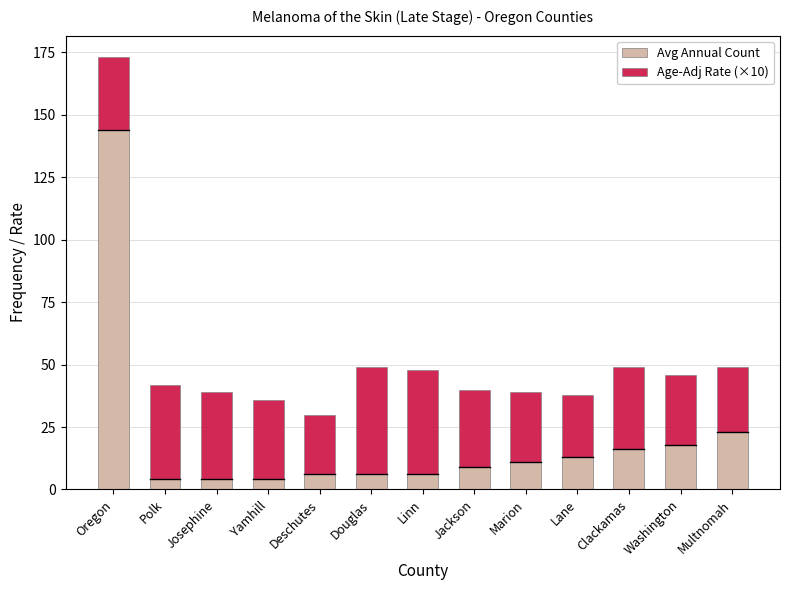

At which category is the sum across all series the highest?

Oregon